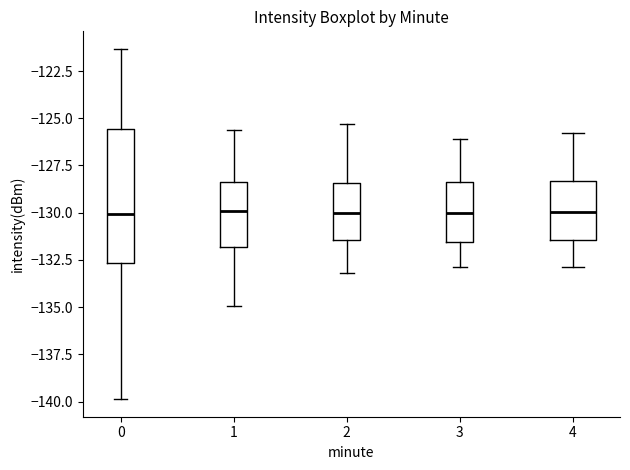

Where does the median line of the box at x = 4 sit on the y-axis? The values are not printed on the chart, so give them approximately, as read against the axis.

-130.0